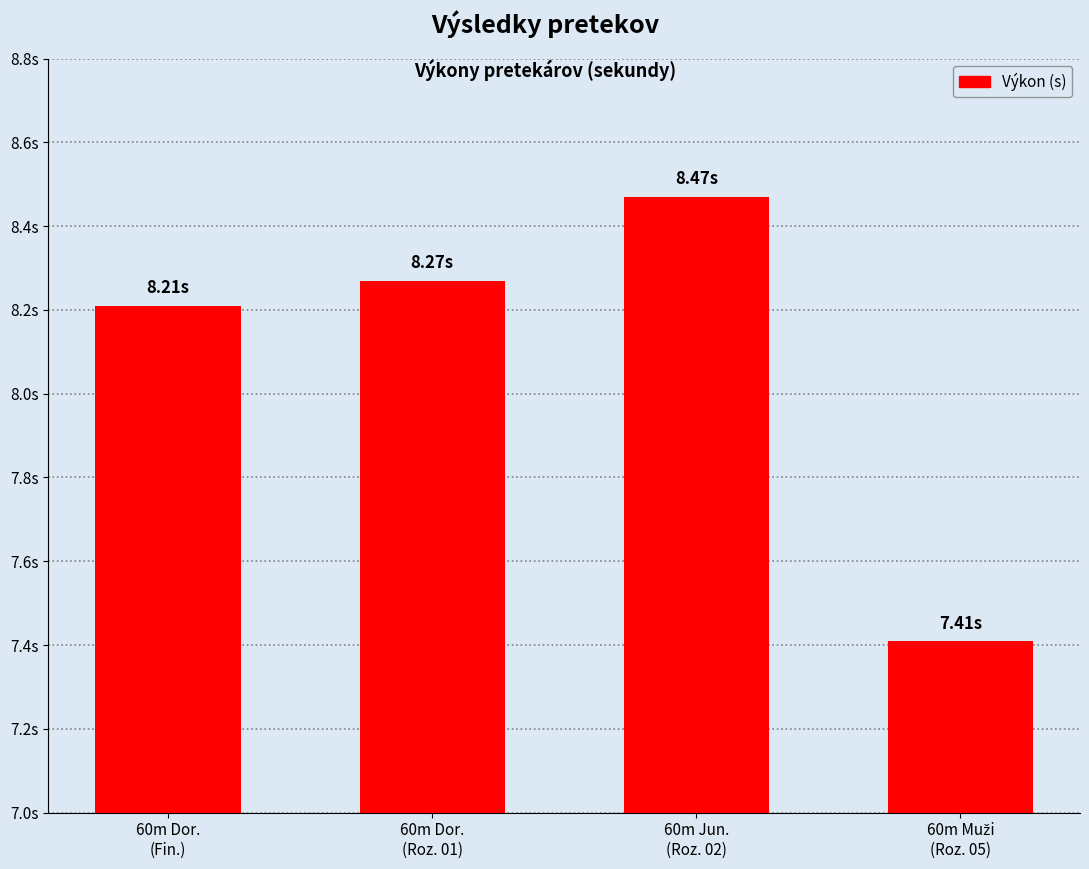

Are the bars horizontal?

No